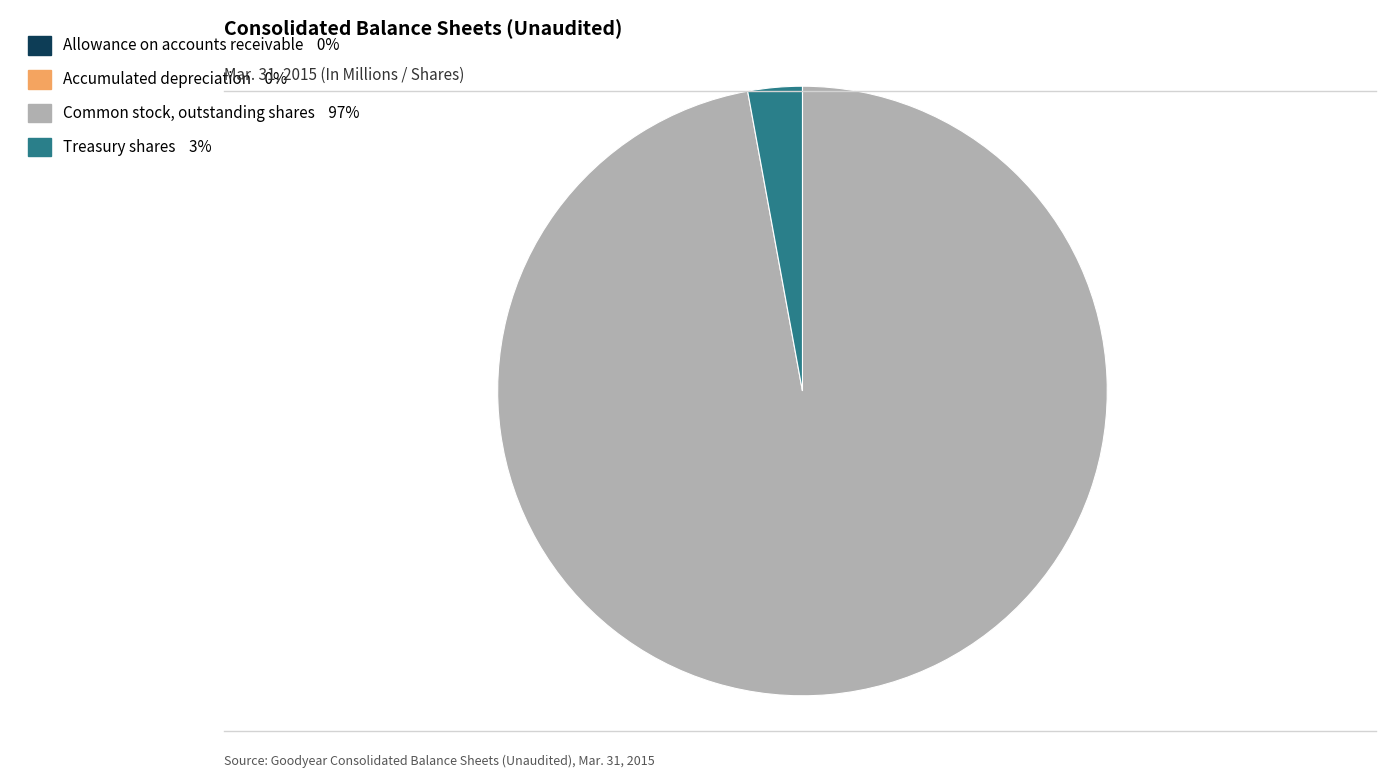

What is the largest slice in the pie chart?

Common stock, outstanding shares